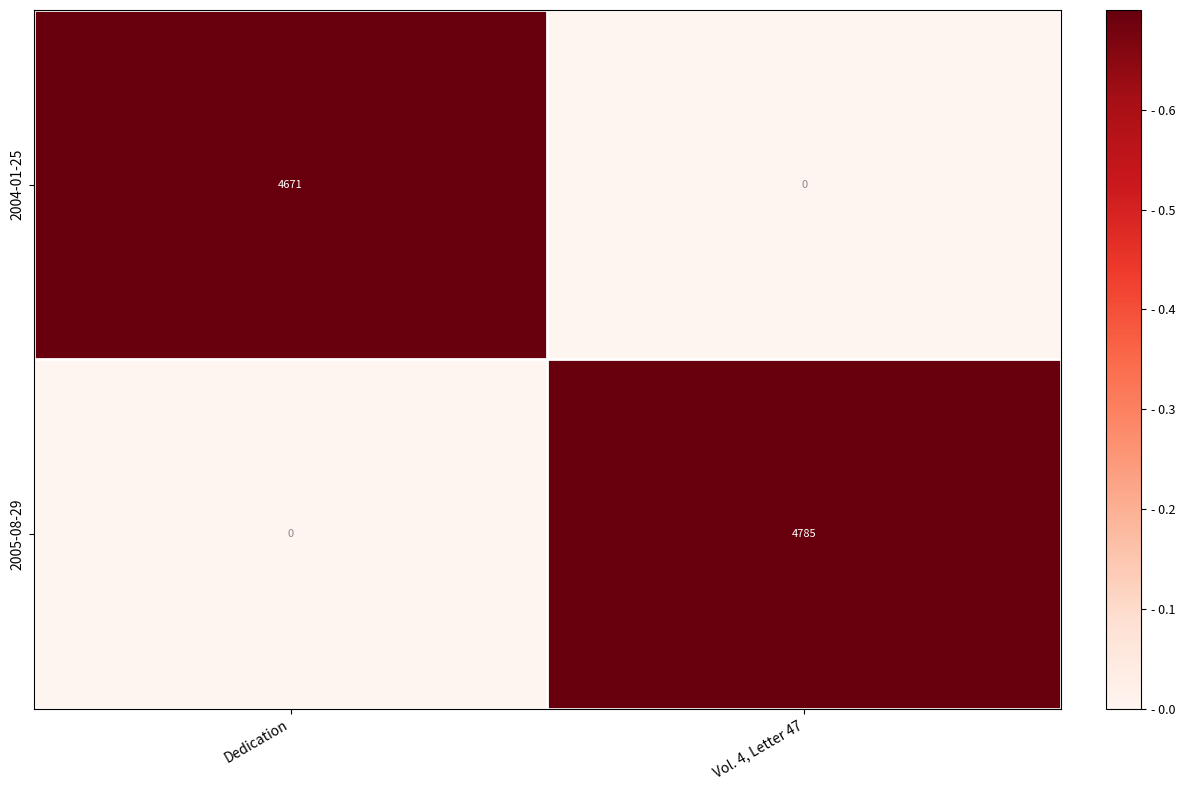

At how many categories does at least one series exceed 0?

2